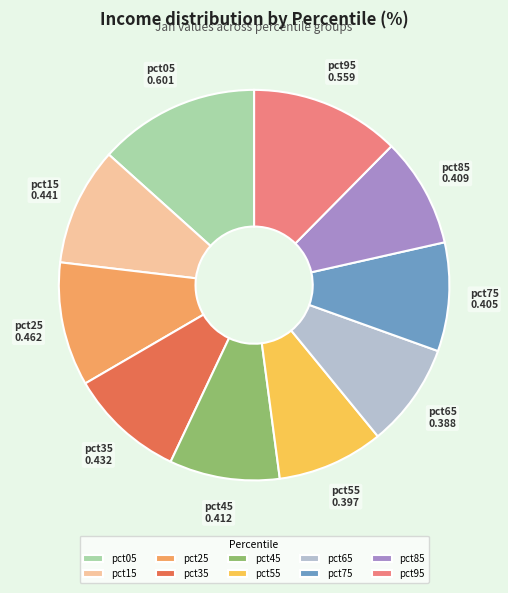

Between pct55 and pct25, which is larger?

pct25